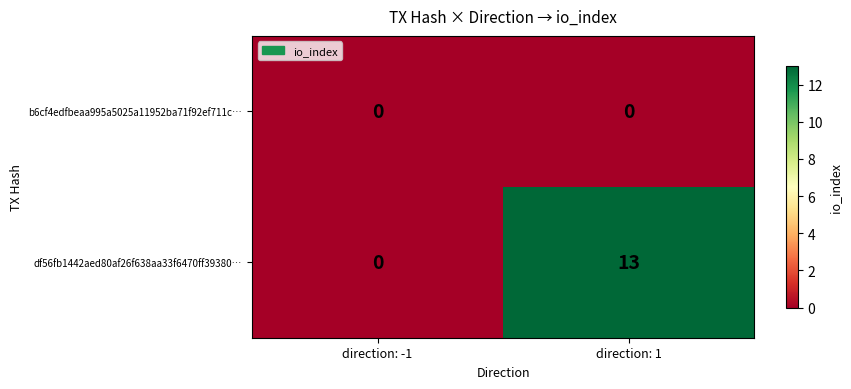

What is the greatest value displayed?

13